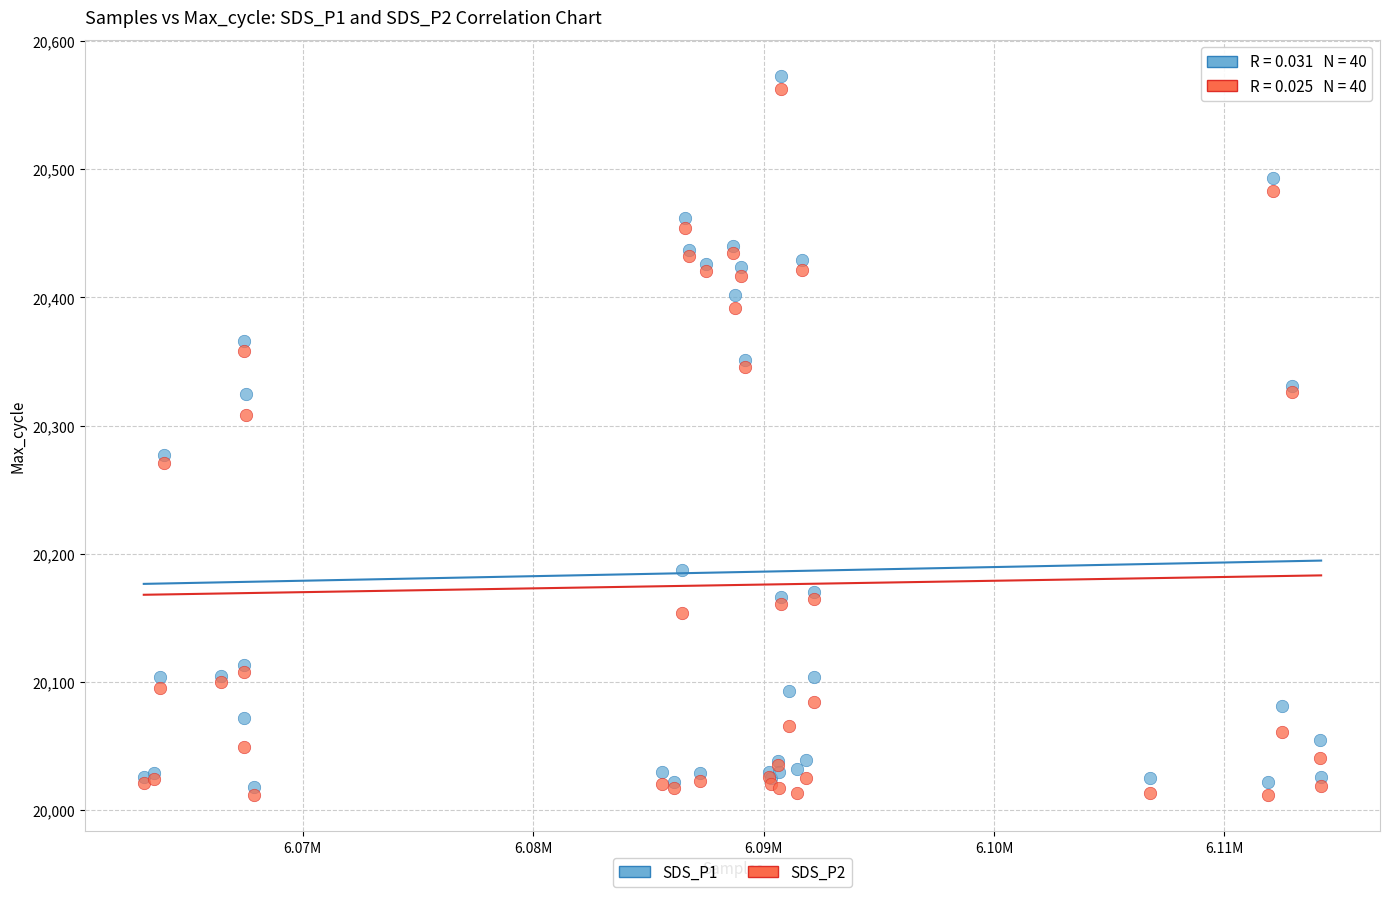

Which series reaches the maximum Y coordinate?

SDS_P1